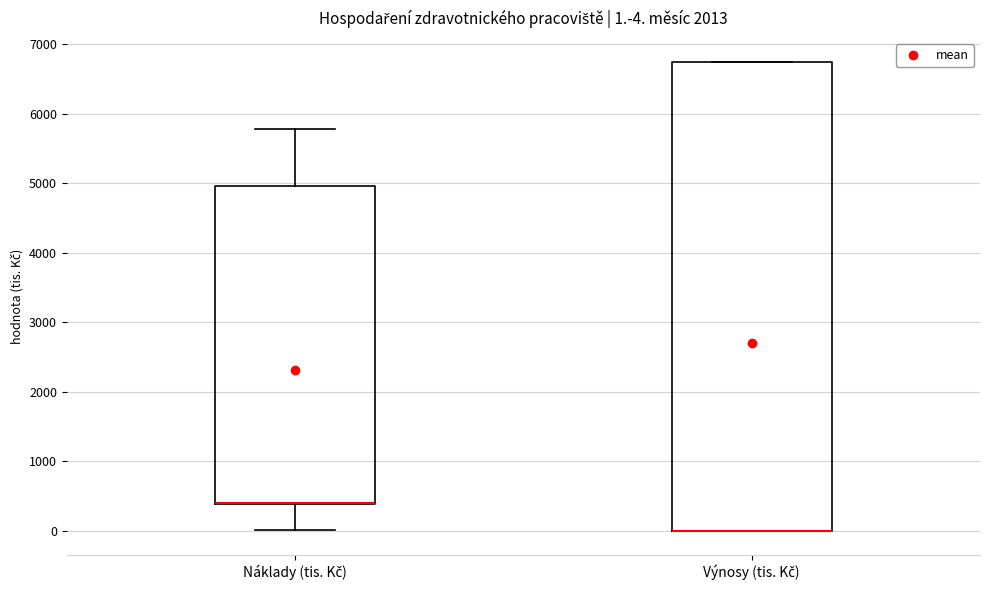

Which box is the tallest, from its lower edge to its upper edge?

Výnosy (tis. Kč)